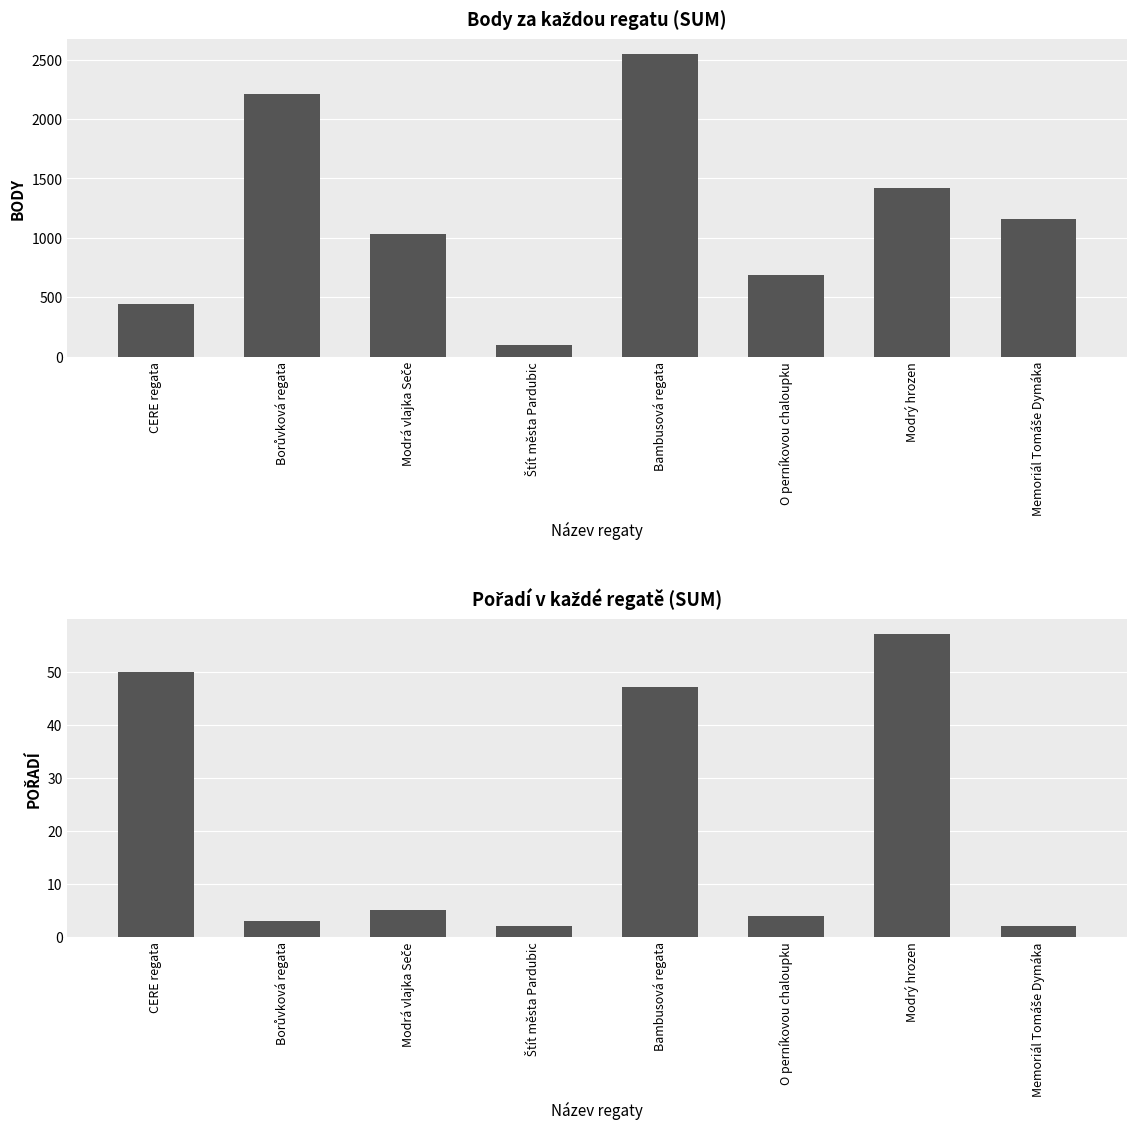

Rank the categories by Pořadí value from highest to lowest.

Modrý hrozen, CERE regata, Bambusová regata, Modrá vlajka Seče, O perníkovou chaloupku, Borůvková regata, Štít města Pardubic, Memoriál Tomáše Dymáka